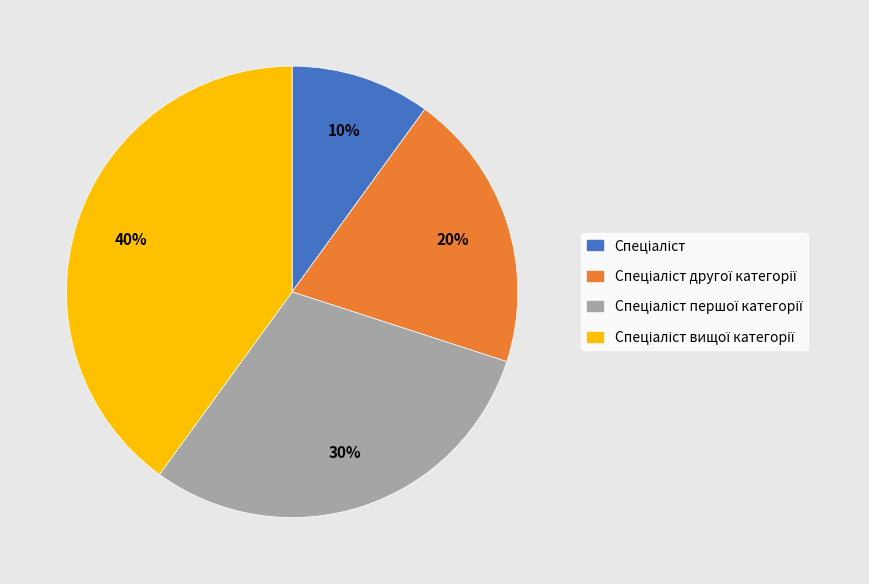

To the nearest percent, what is the average slice percentage?

25%